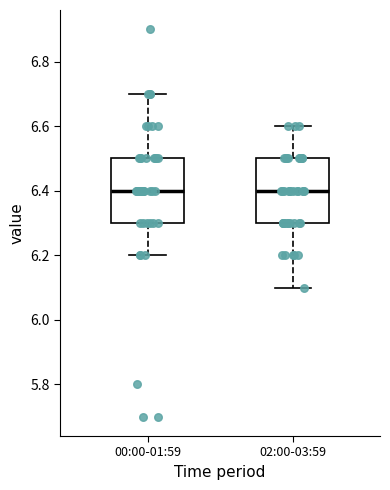

Reading left to right, read every box against the y-axis: the position of its median line, the range the box covers, and the ends of its whiskers. The values are not printed on the chart, so give them approximately, as read against the axis.

00:00-01:59: median 6.4, box 6.3 to 6.5, whiskers 6.2 to 6.7
02:00-03:59: median 6.4, box 6.3 to 6.5, whiskers 6.1 to 6.6